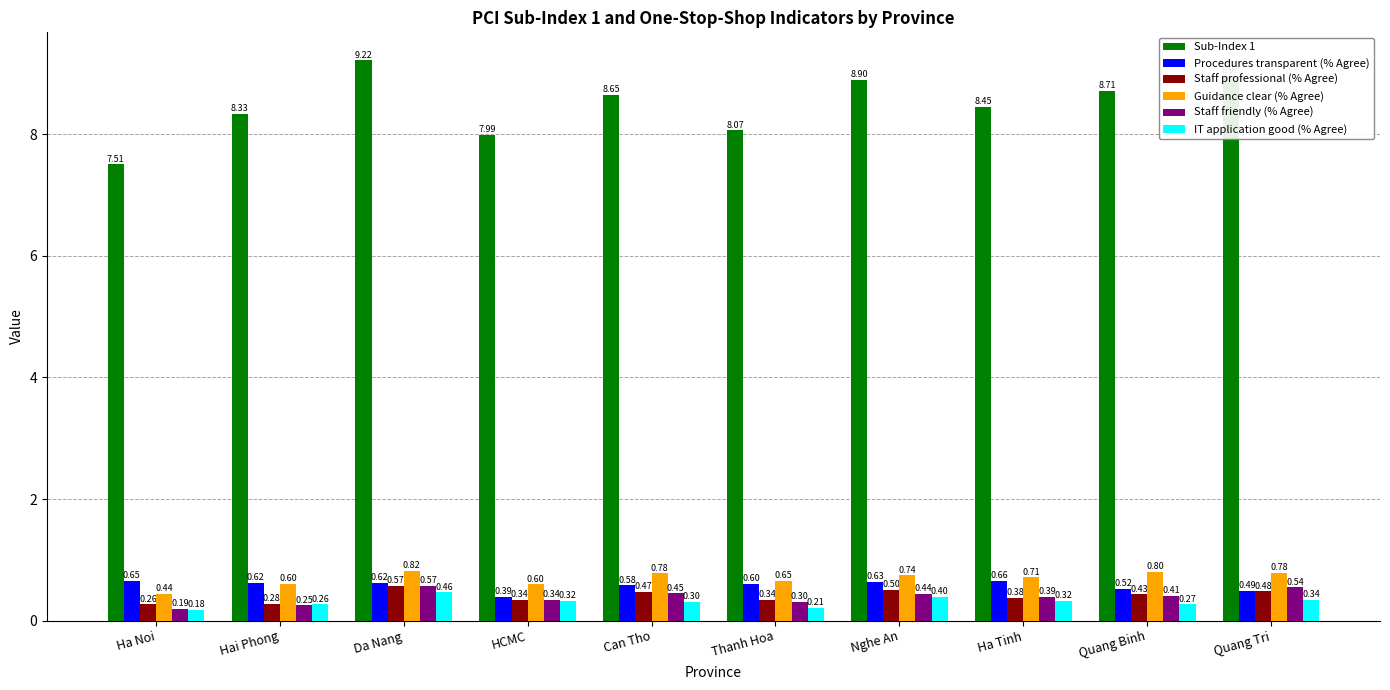

What is the spread (max minus min) of values at Da Nang?

8.8